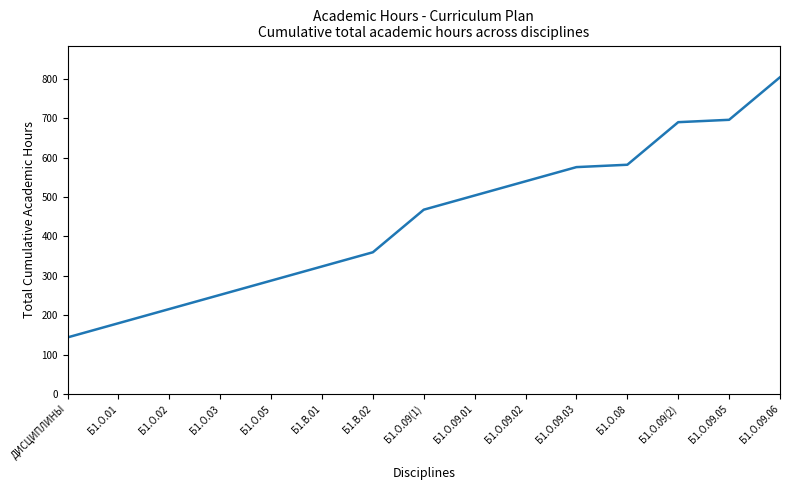

Is it true that the value at Б1.О.09.06 is 804?

True